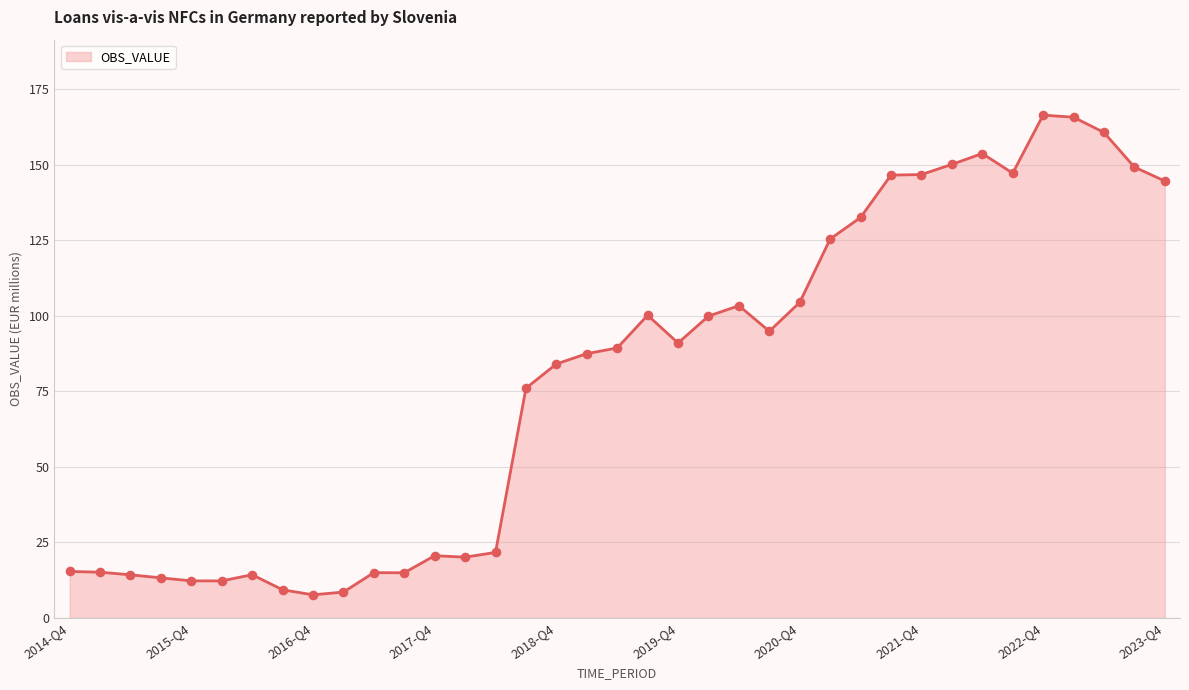

What is the greatest value displayed?

166.4